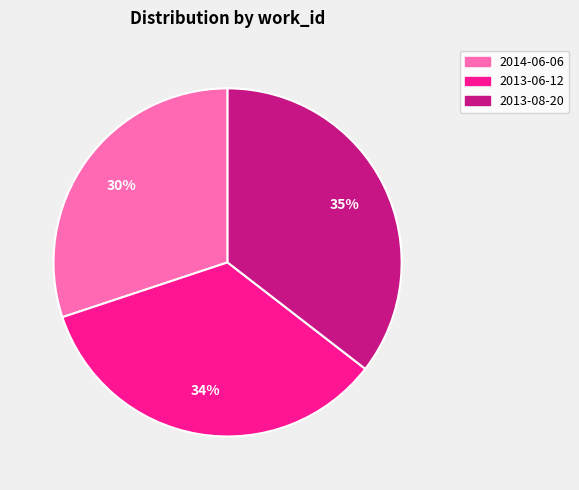

How many slices are in this pie chart?

3